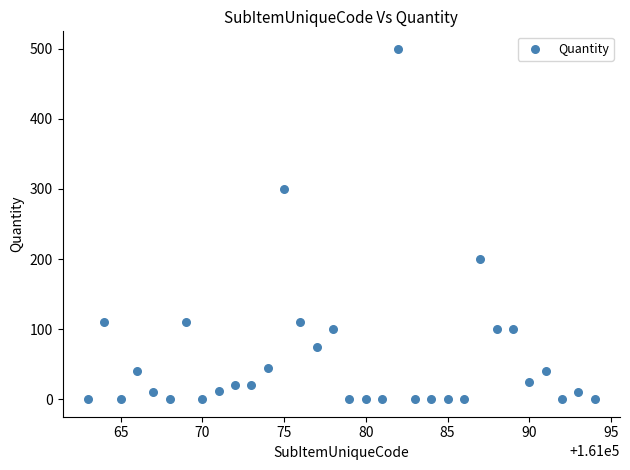

What is the range of X values (max minus min)?

31